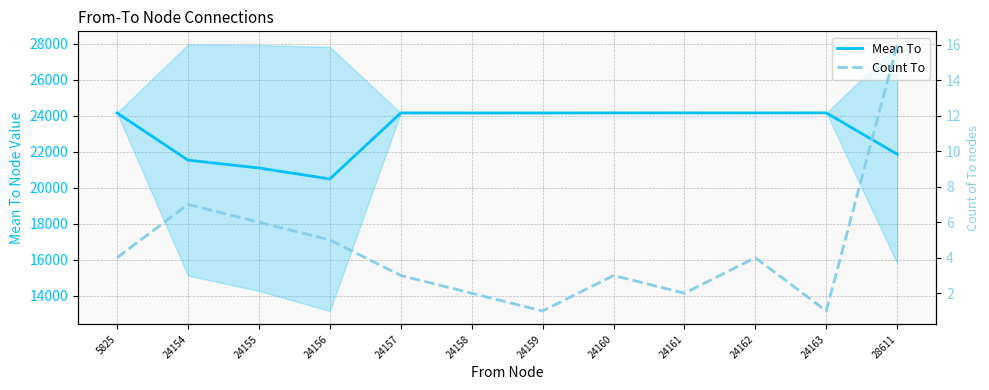

Where is the first local maximum for Mean To?

24161